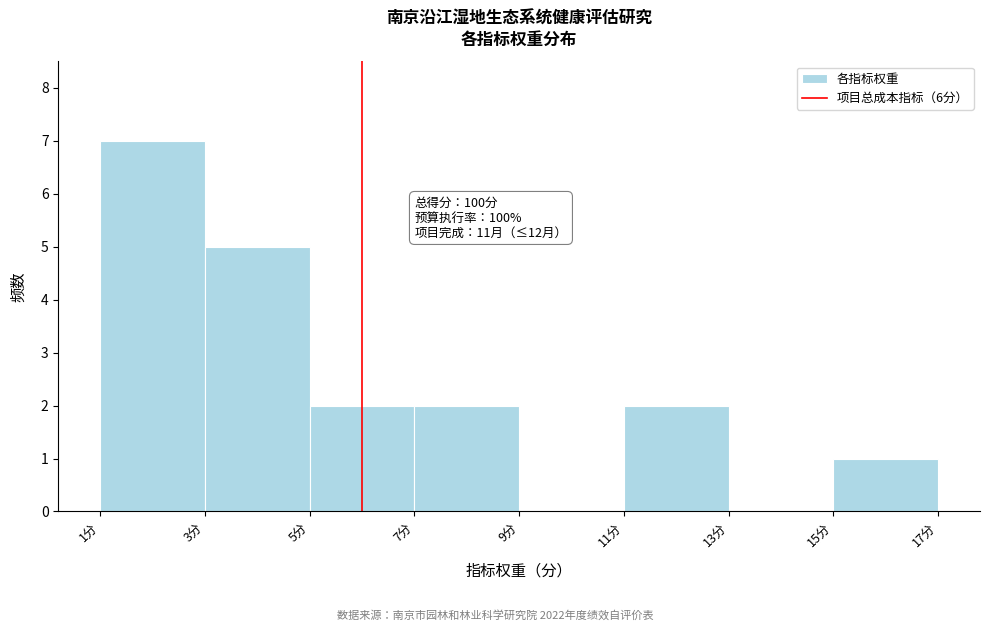

Which range on the x-axis has the tallest bar?

1 to 3